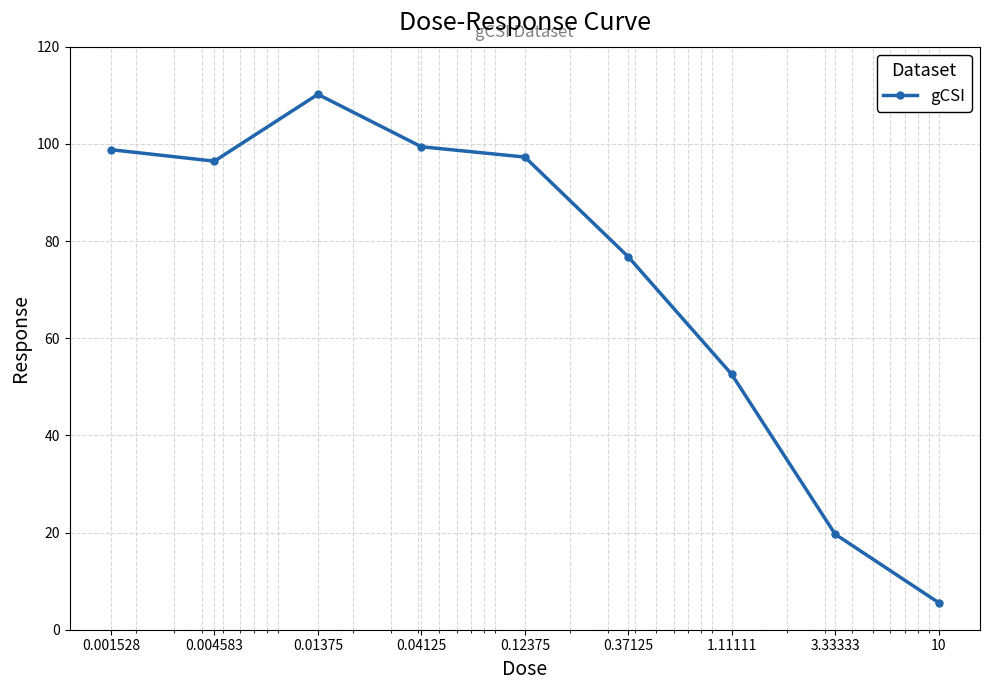

What is the greatest value displayed?

110.2